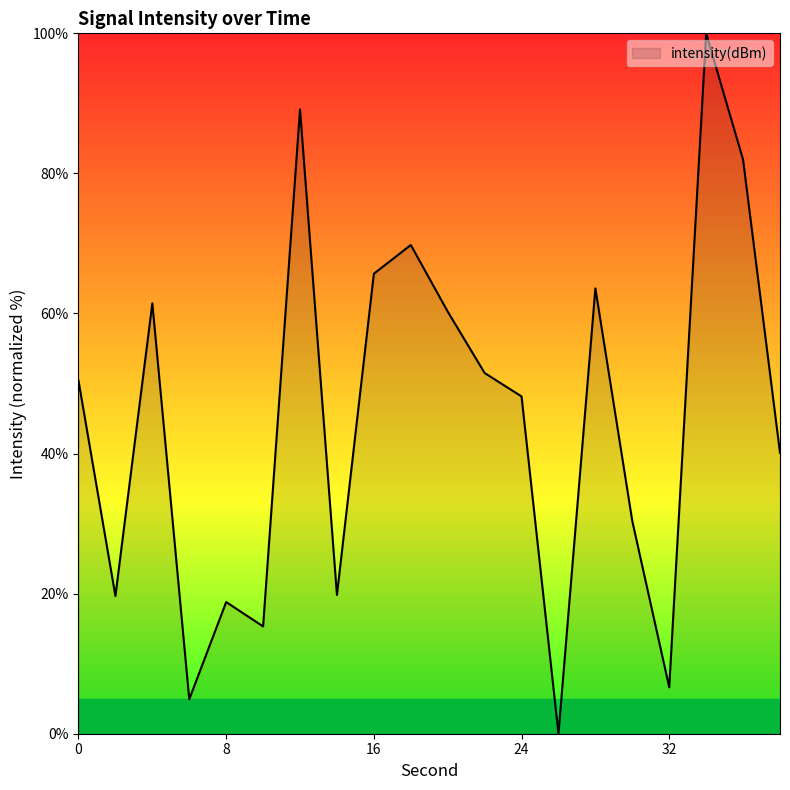

What is the greatest value displayed?

100.0